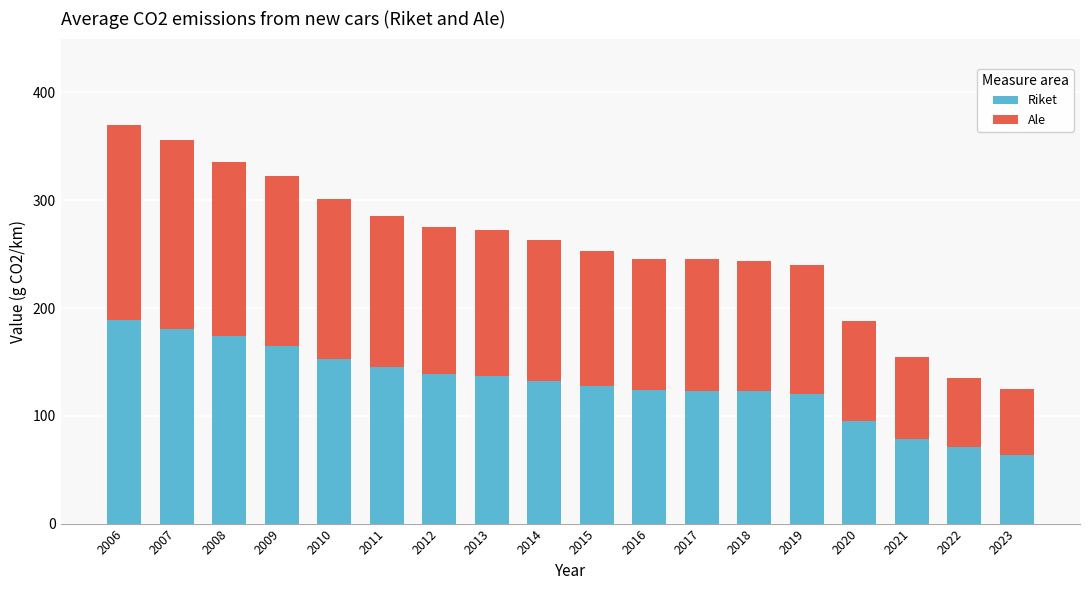

What is the maximum value for Riket?

189.0